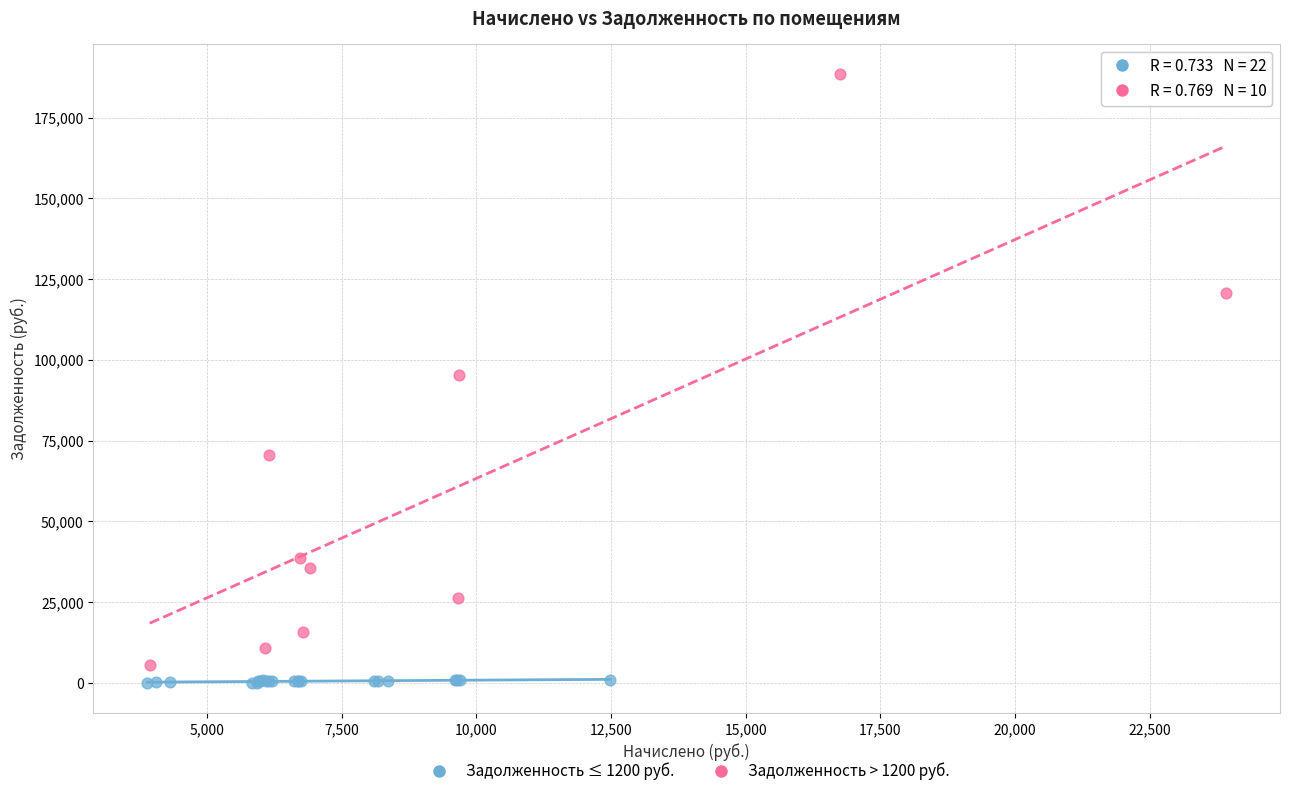

Which series contains the highest Y value?

Задолженность > 1200 руб.